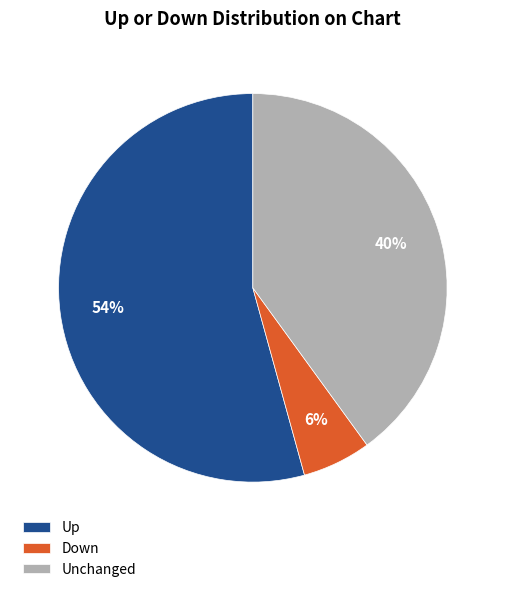

To the nearest percent, what is the difference between the Unchanged and Down slice percentages?

34%